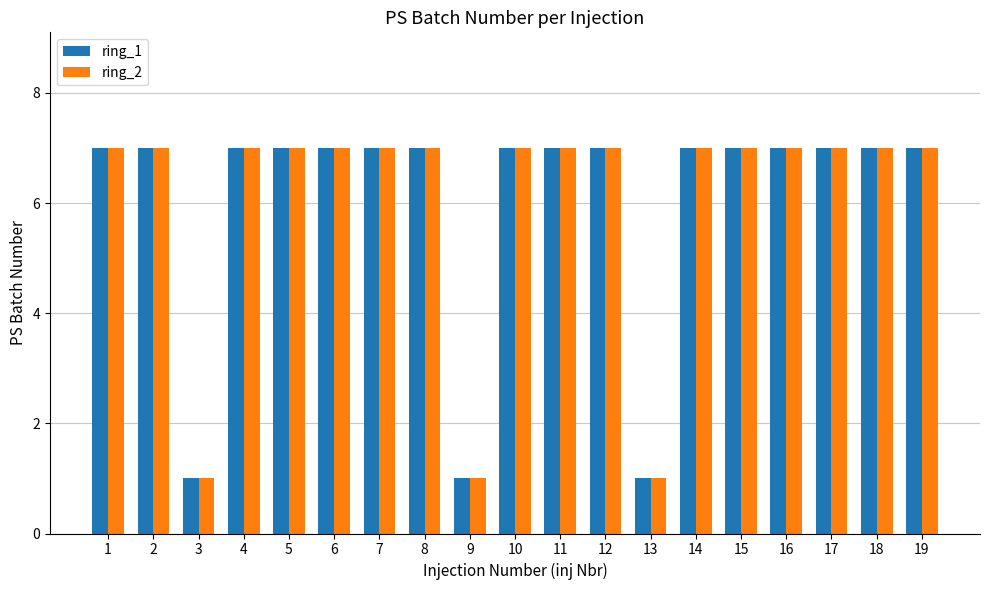

At how many categories does at least one series exceed 6?

16